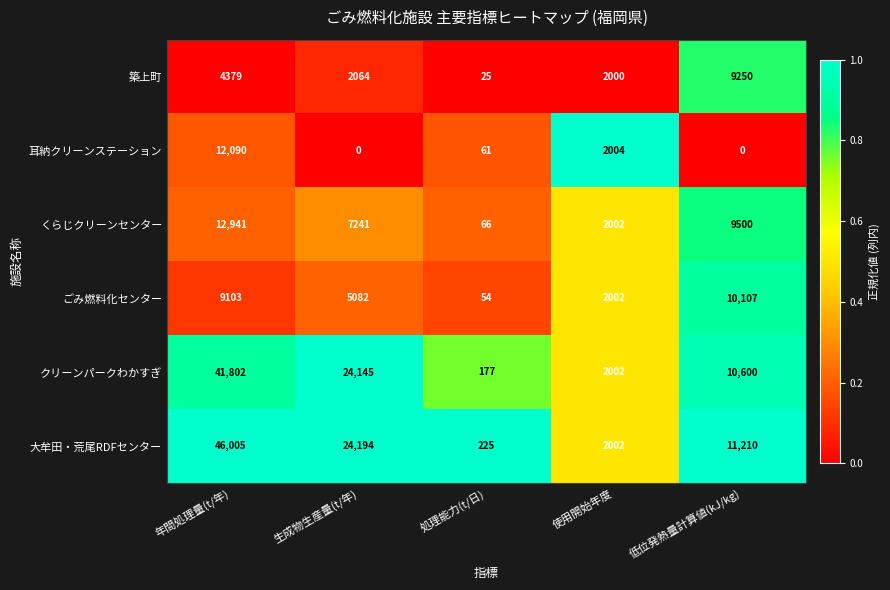

Between 生成物生産量(t/年) and 使用開始年度, which series saw the biggest shift?

大牟田・荒尾RDFセンター